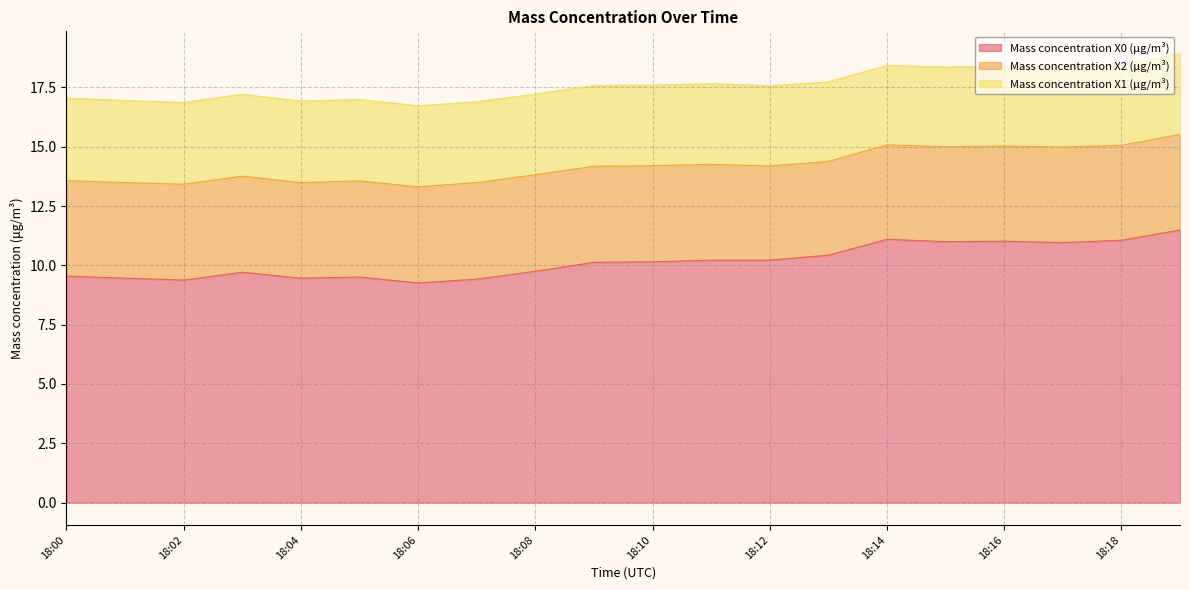

What is the average value of the Mass concentration X2 (μg/m³) series?

4.0